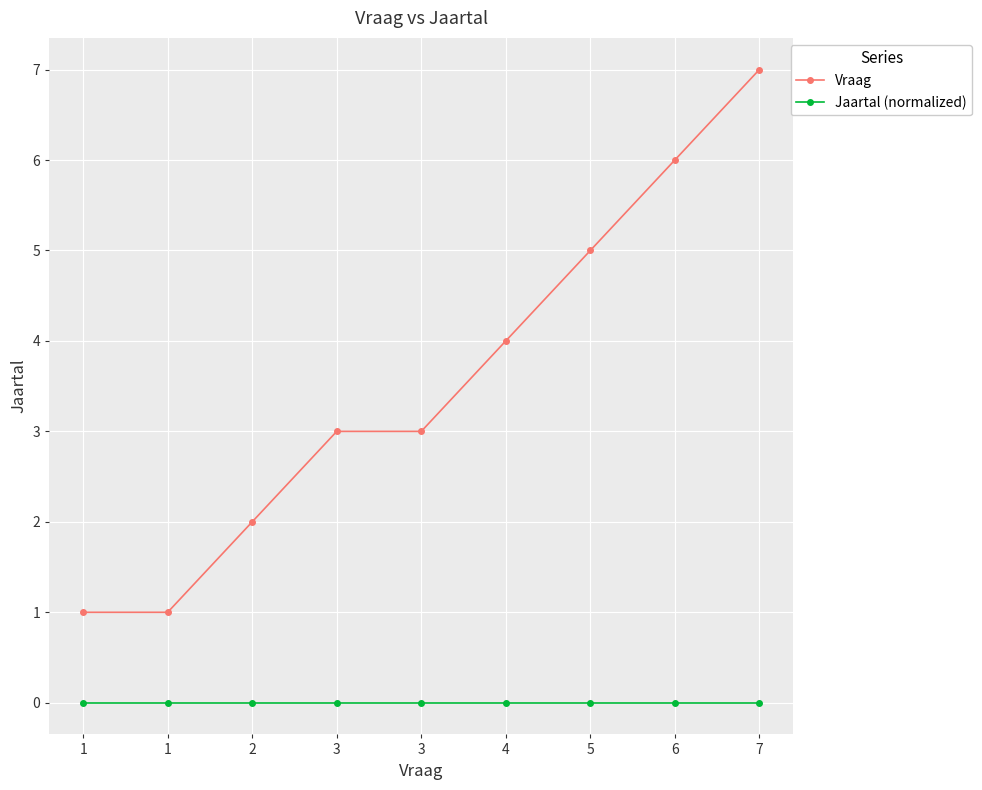

Does the chart have visible grid lines?

Yes